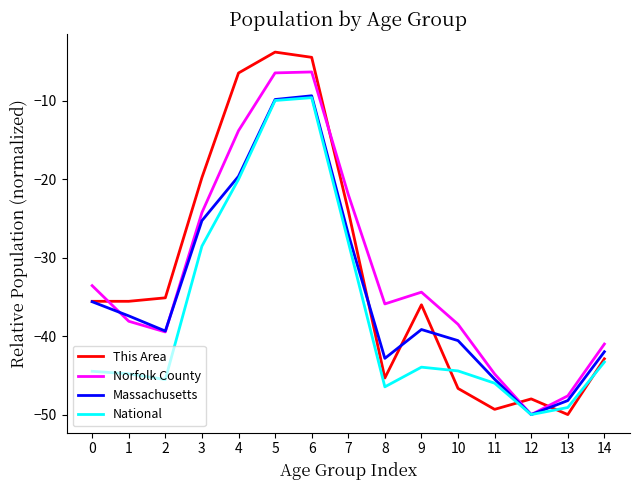

What is the lowest value of the Norfolk County series?

-50.0